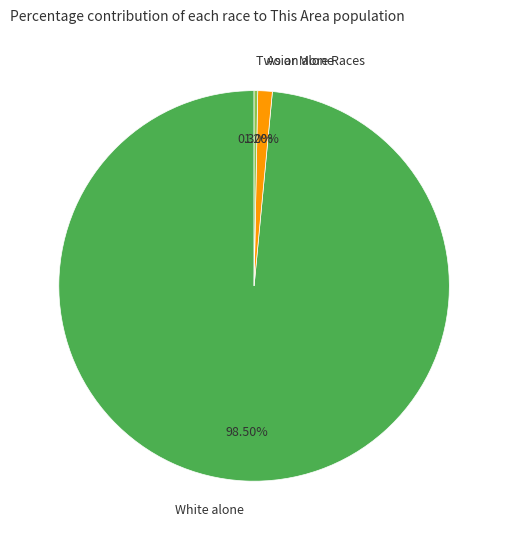

Rank the categories by value from lowest to highest.

Two or More Races, Asian alone, White alone